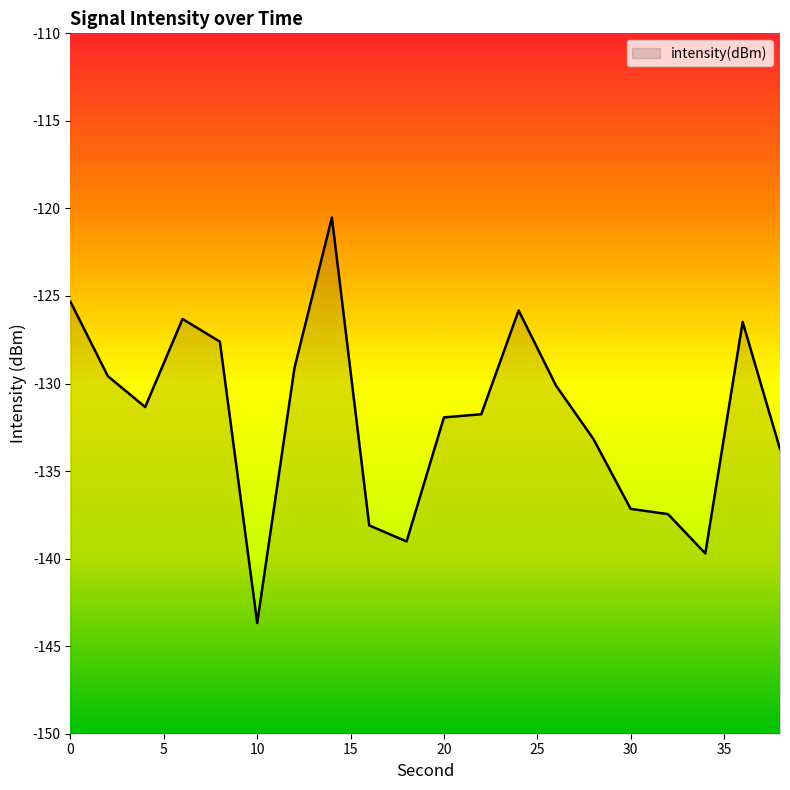

What is the sum of the values at 38 and 28?

-266.9